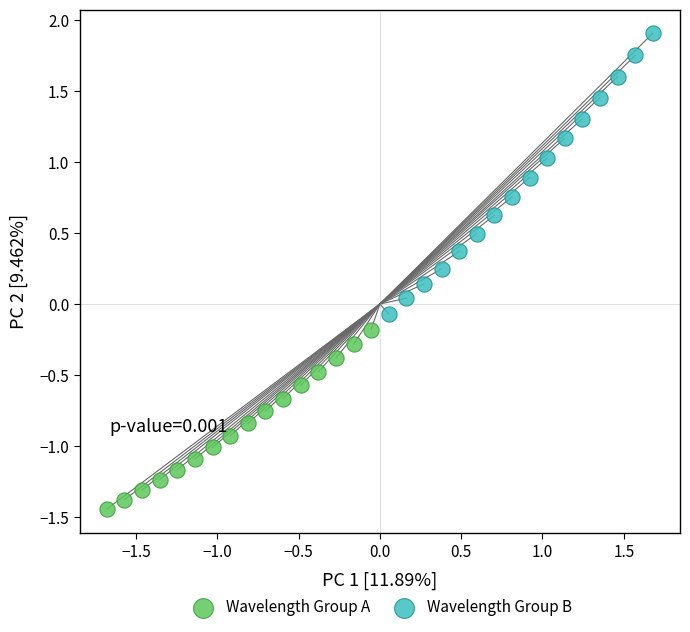

What are all the series names shown in the legend?

Wavelength Group A, Wavelength Group B